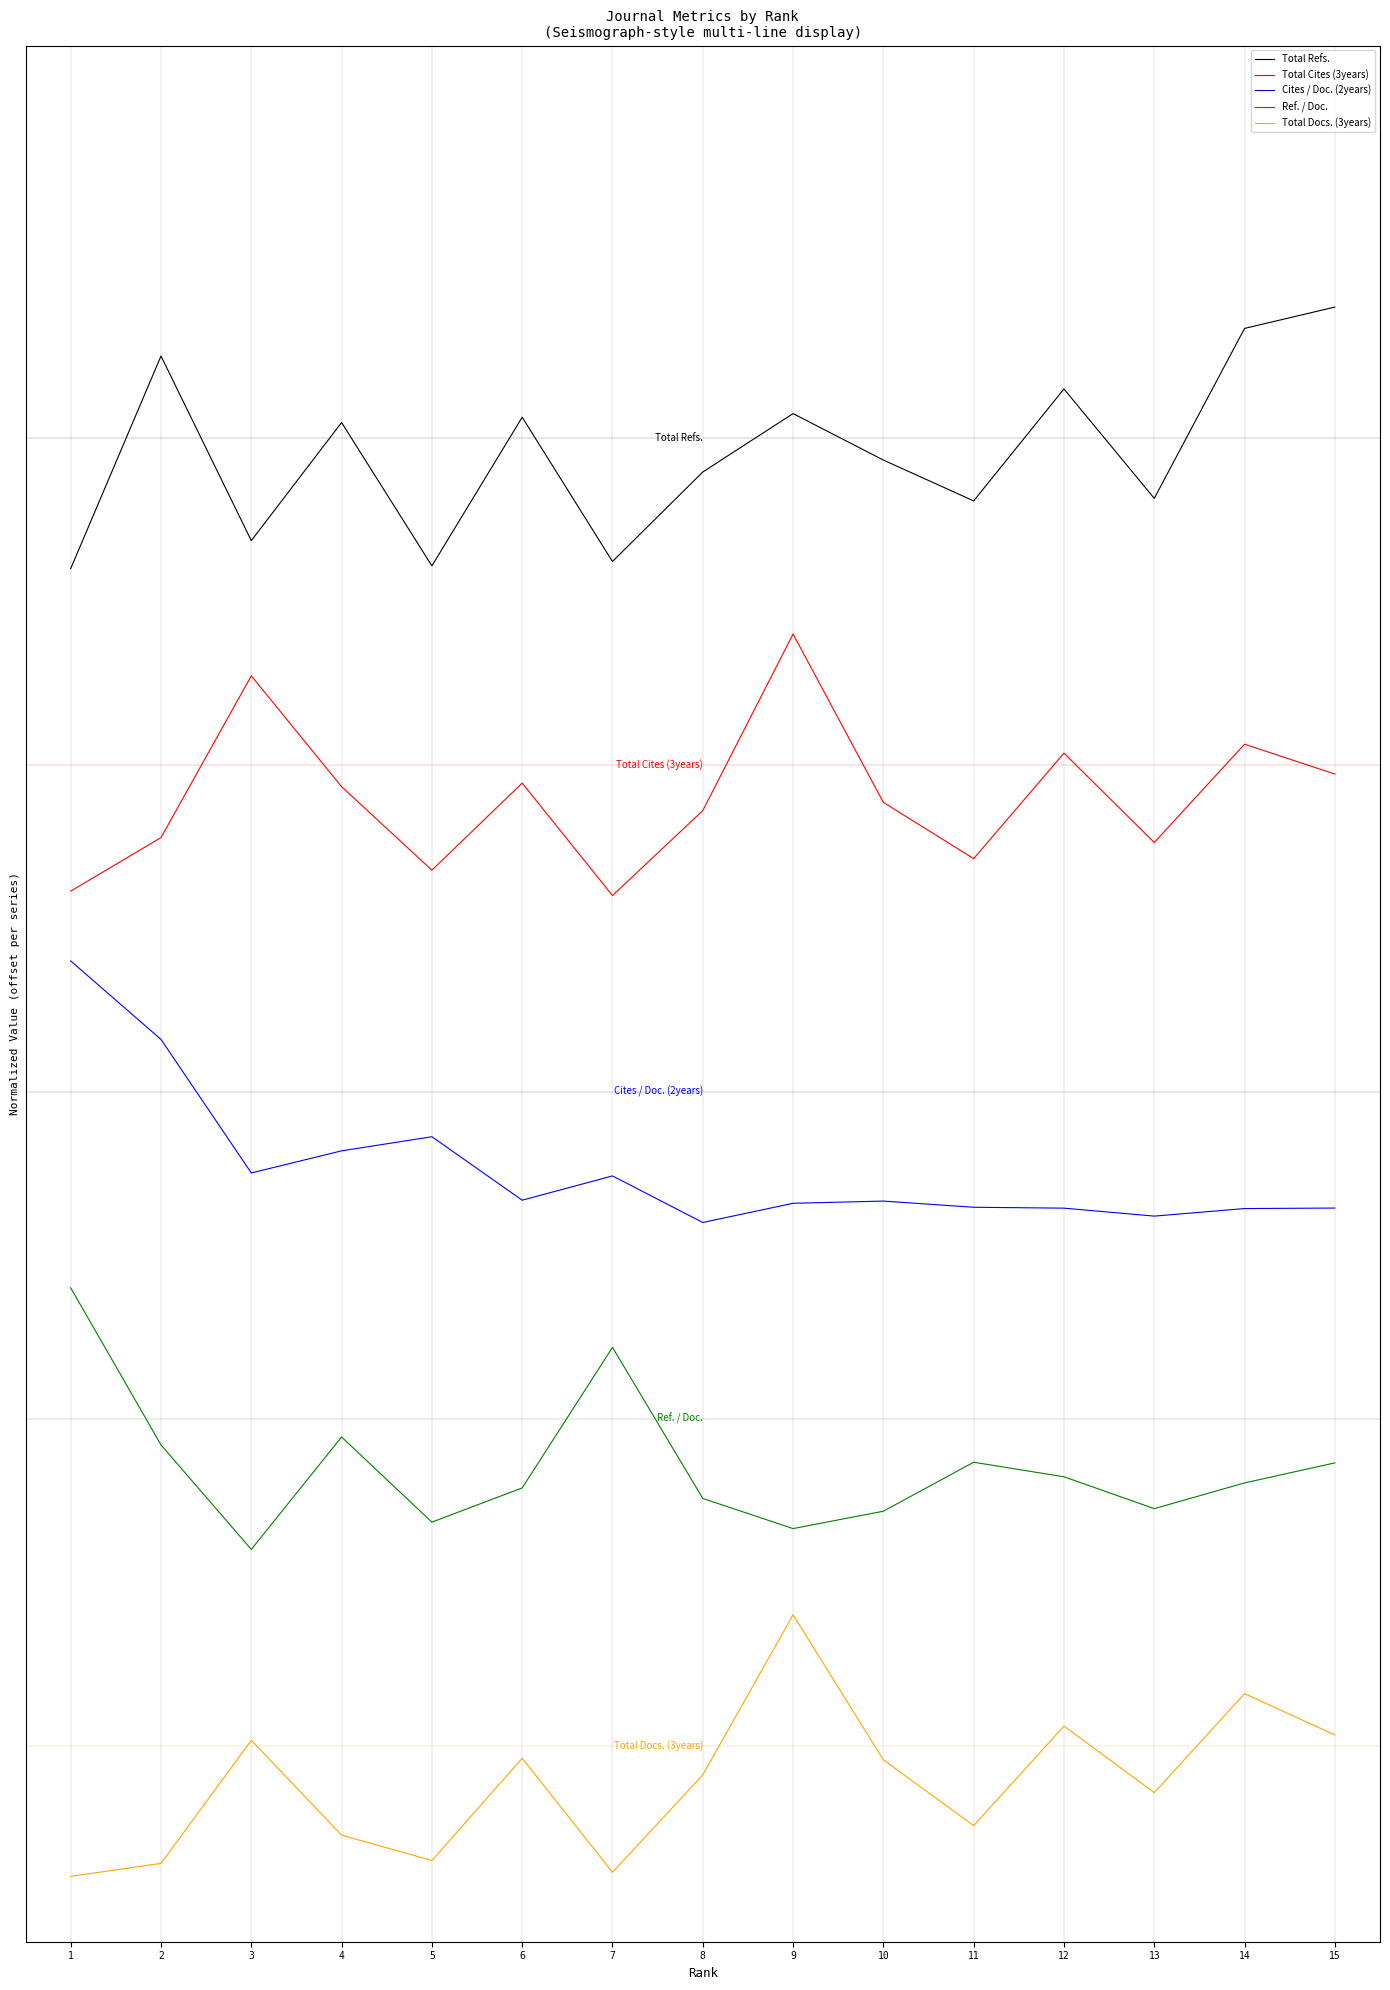

Rank the series by their average value, from lowest to highest.

Total Docs. (3years), Ref. / Doc., Cites / Doc. (2years), Total Cites (3years), Total Refs.